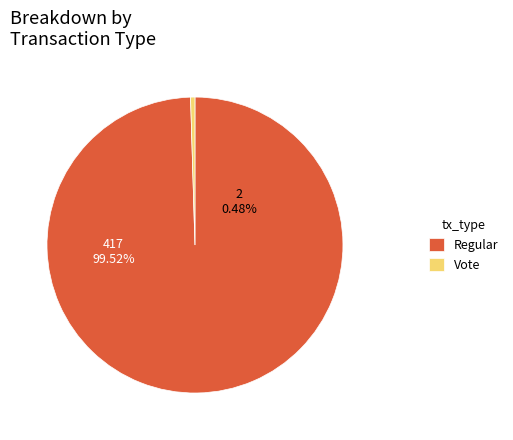

Which slice is the largest?

Regular